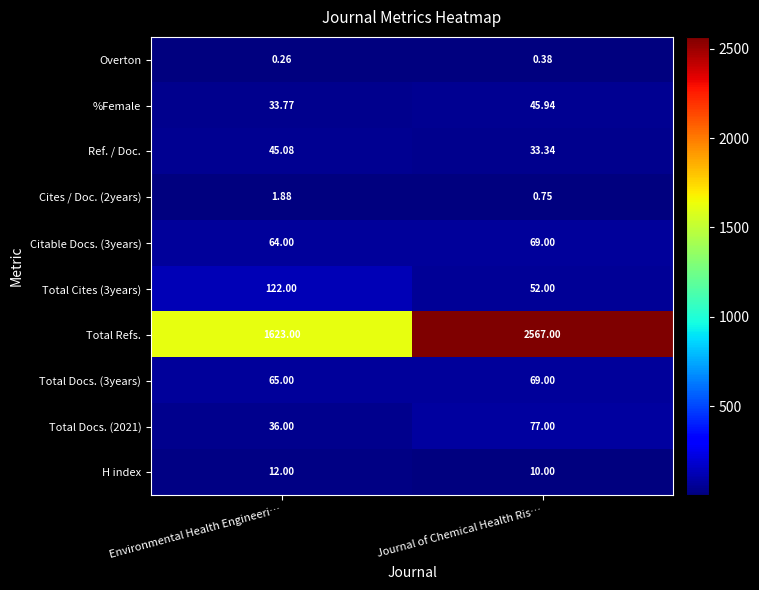

Between Environmental Health Engineeri… and Journal of Chemical Health Ris…, which series saw the biggest shift?

Total Refs.